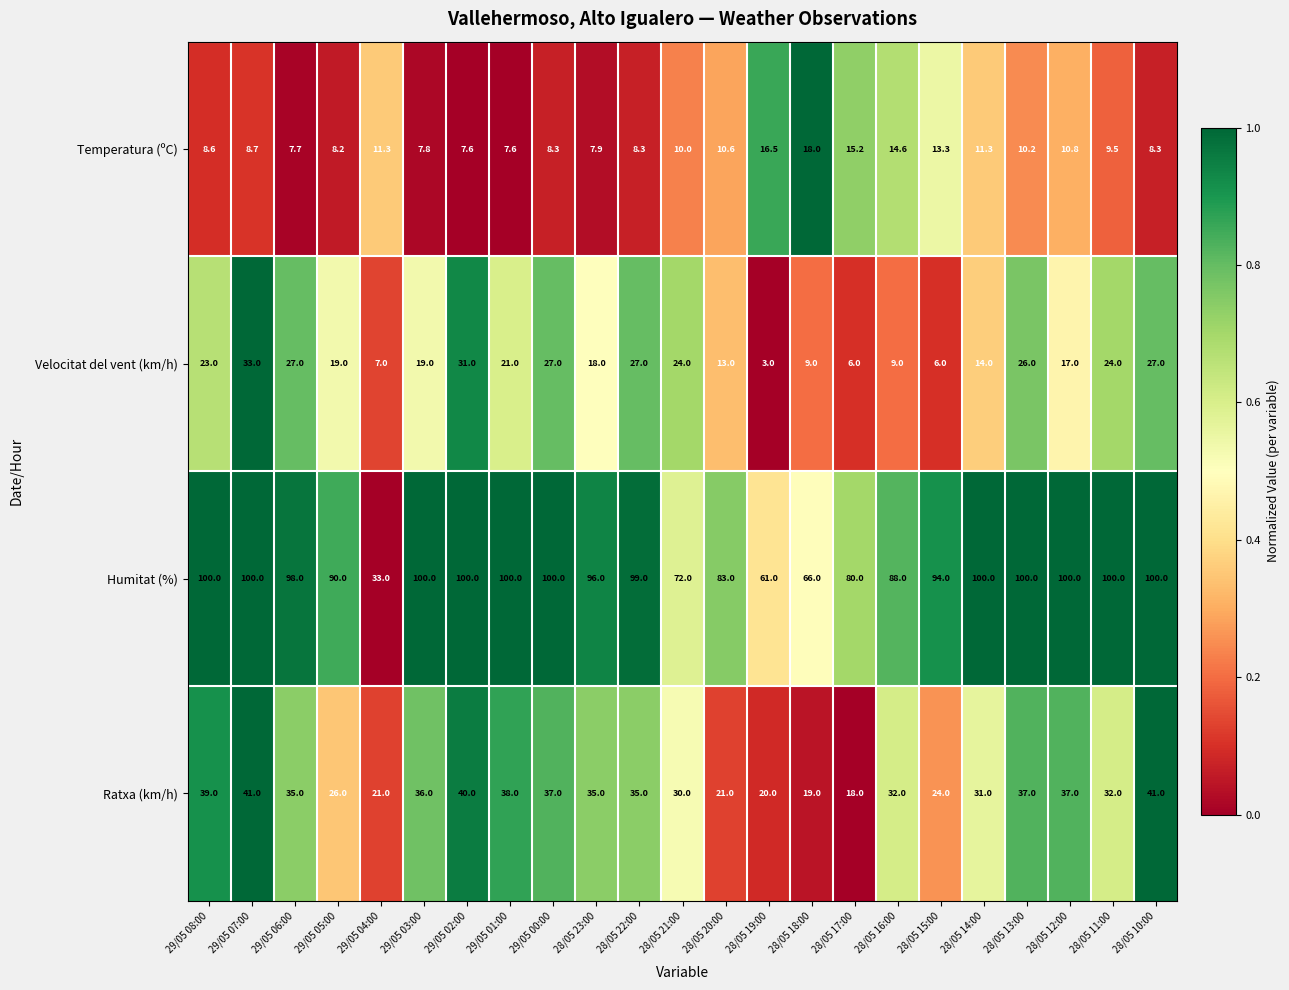

Is it true that Temperatura (ºC) equals 24.9 at 28/05 17:00?

False